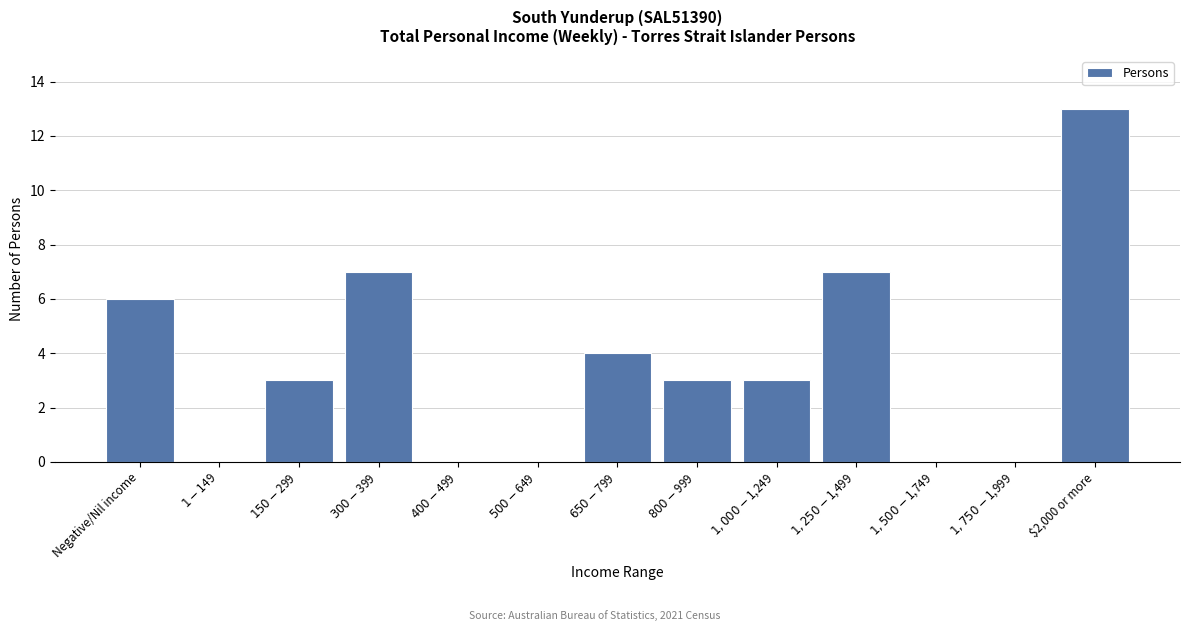

What is the sum of all values?

46